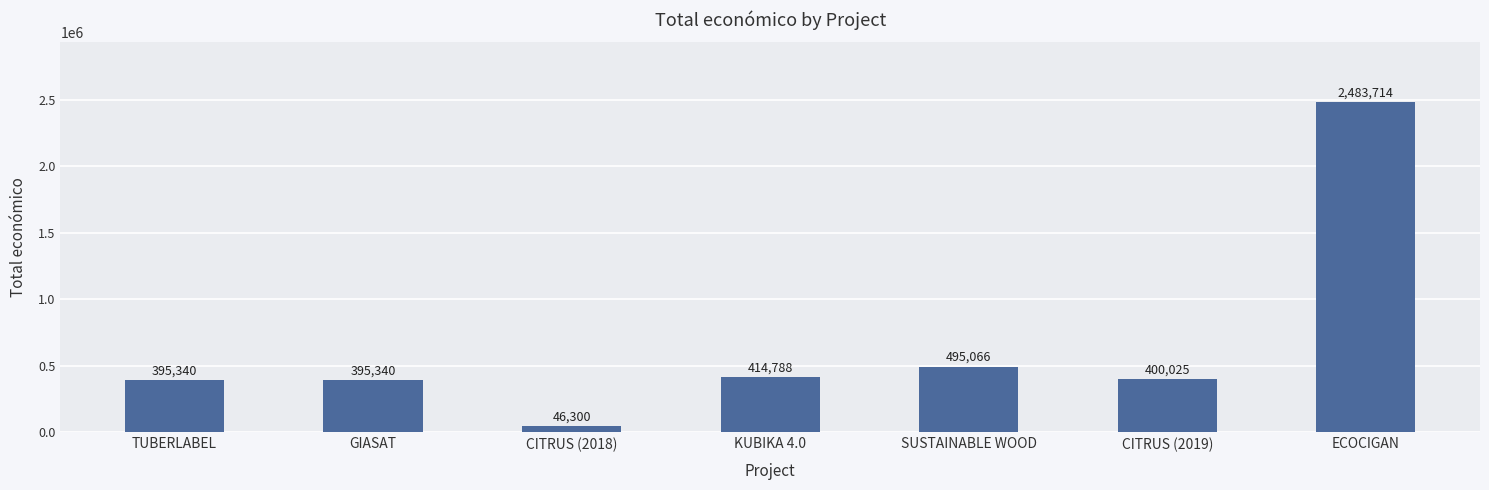

Does the chart contain stacked bars?

No